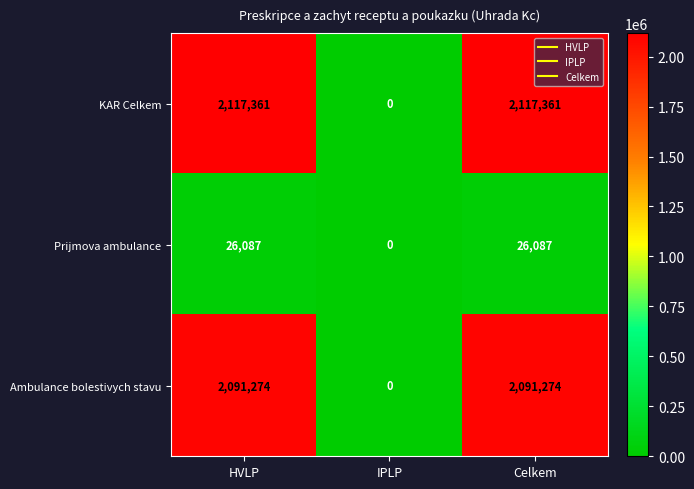

How many series are shown in this chart?

3